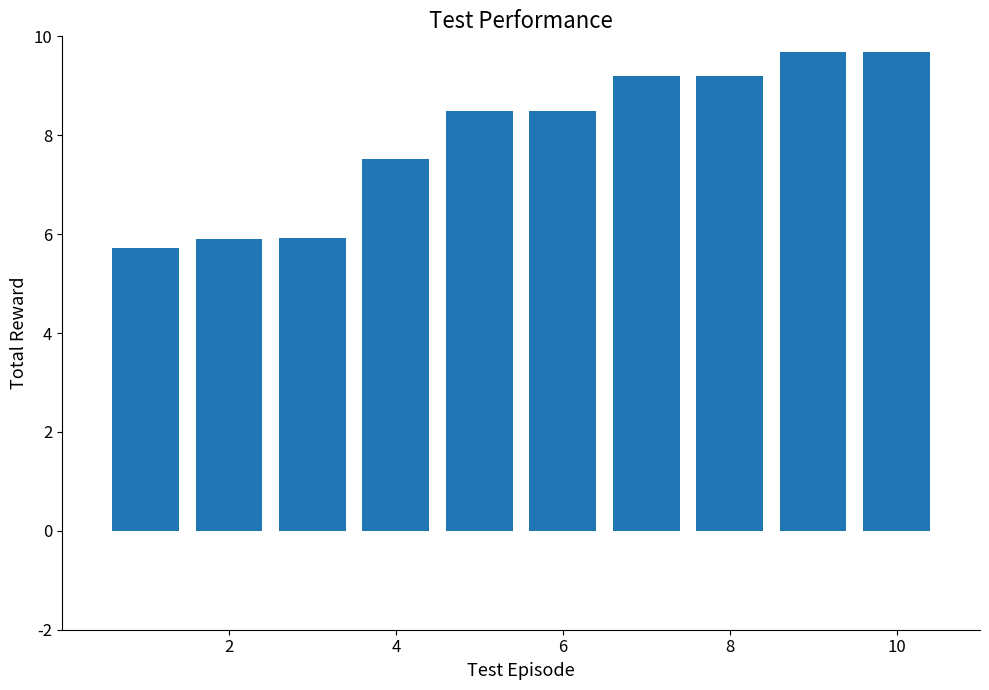

What is the sum of all values?

79.8